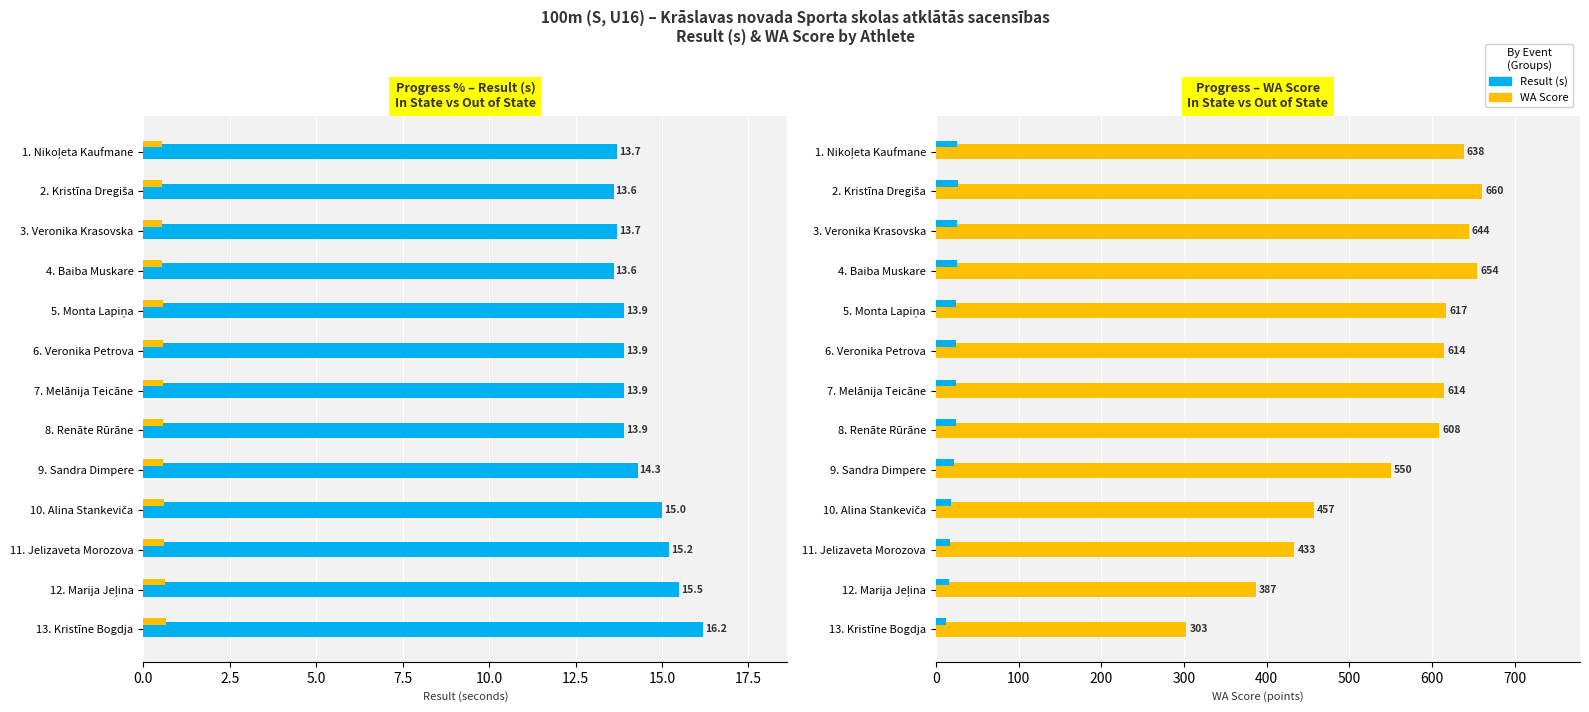

The value of Result (s) at 13. Kristīne Bogdja is 21.1. True or false?

False